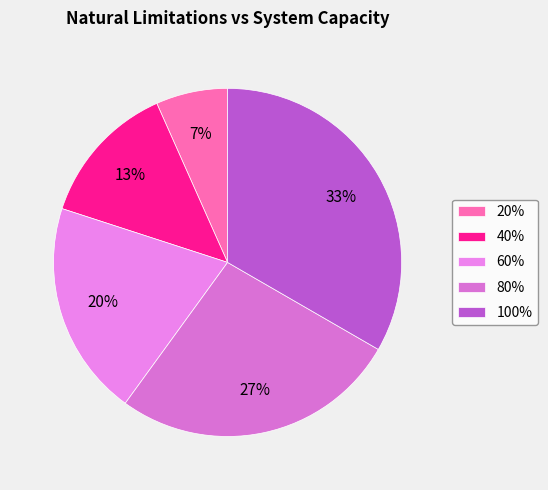

What is the largest slice in the pie chart?

100%